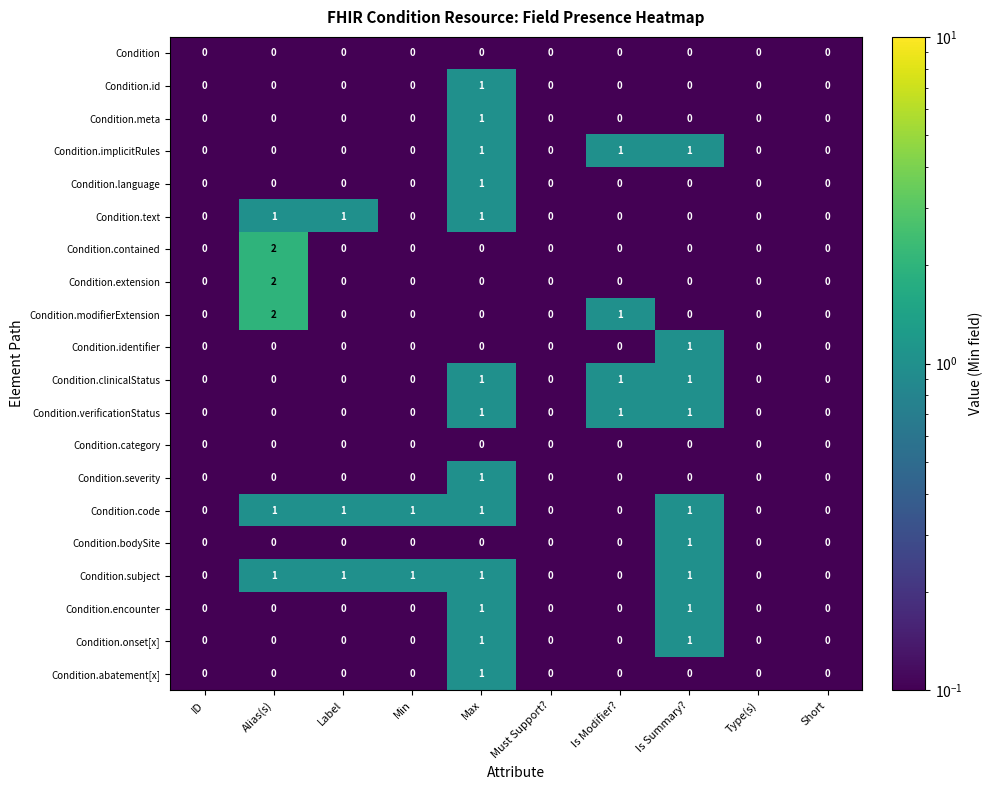

True or false: Condition.extension has a value of -1 at Type(s).

False